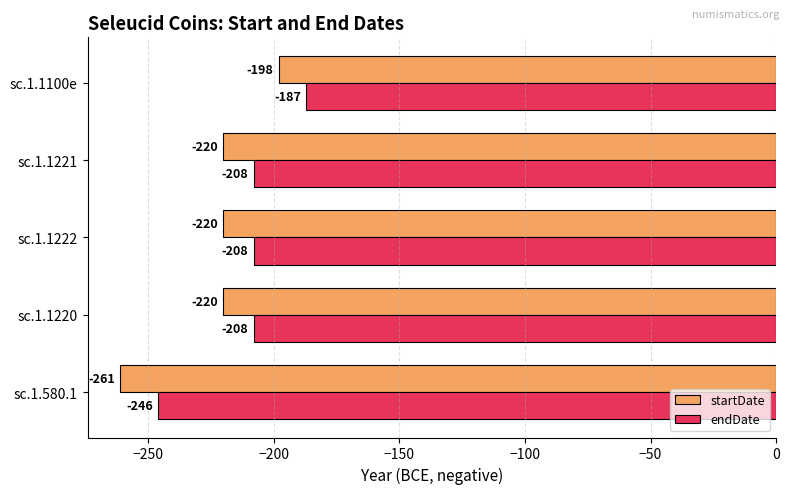

What is the spread (max minus min) of values at sc.1.580.1?

15